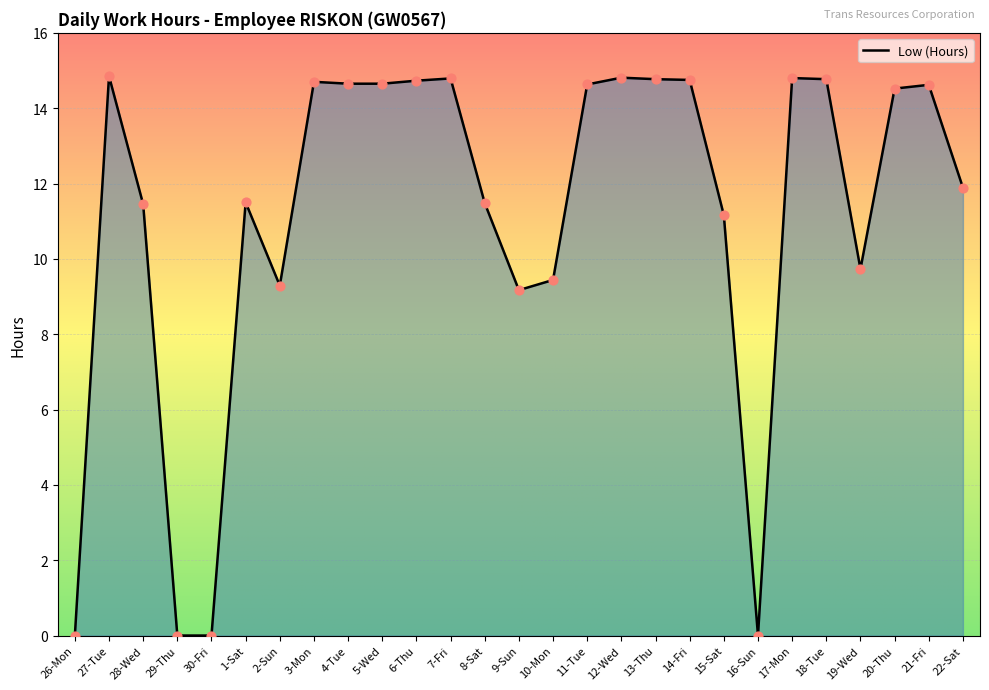

What is the change in value from 5-Wed to 19-Wed?

-4.9